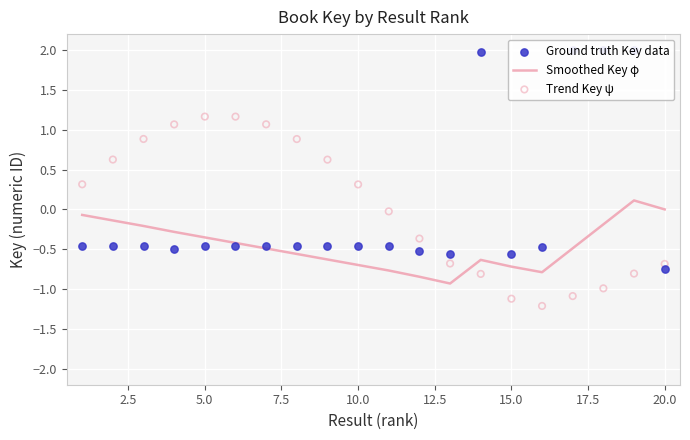

What are all the series names shown in the legend?

Smoothed Key φ, Ground truth Key data, Trend Key ψ